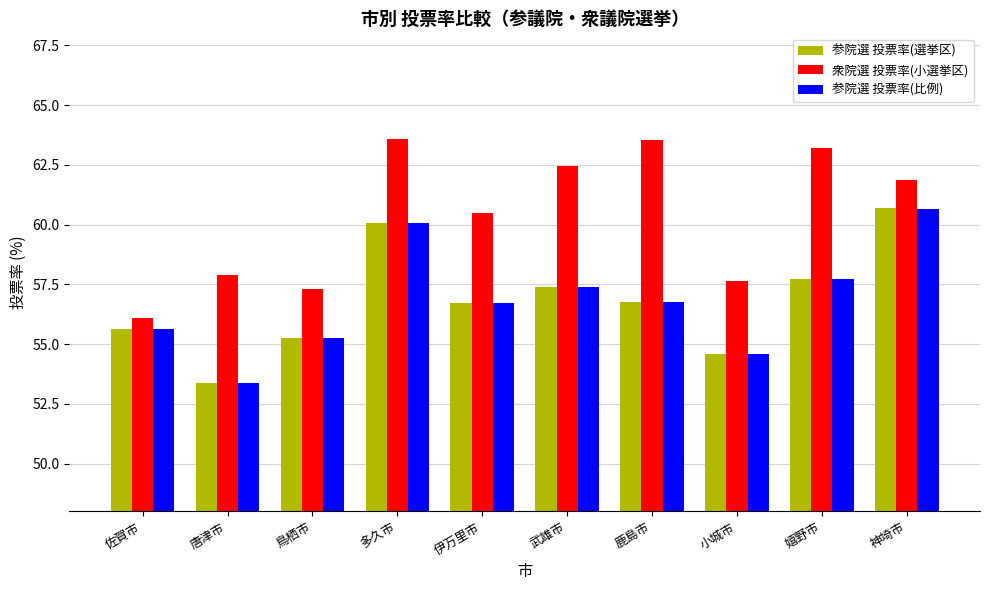

How many values in the 参院選 投票率(選挙区) series exceed 56?

6